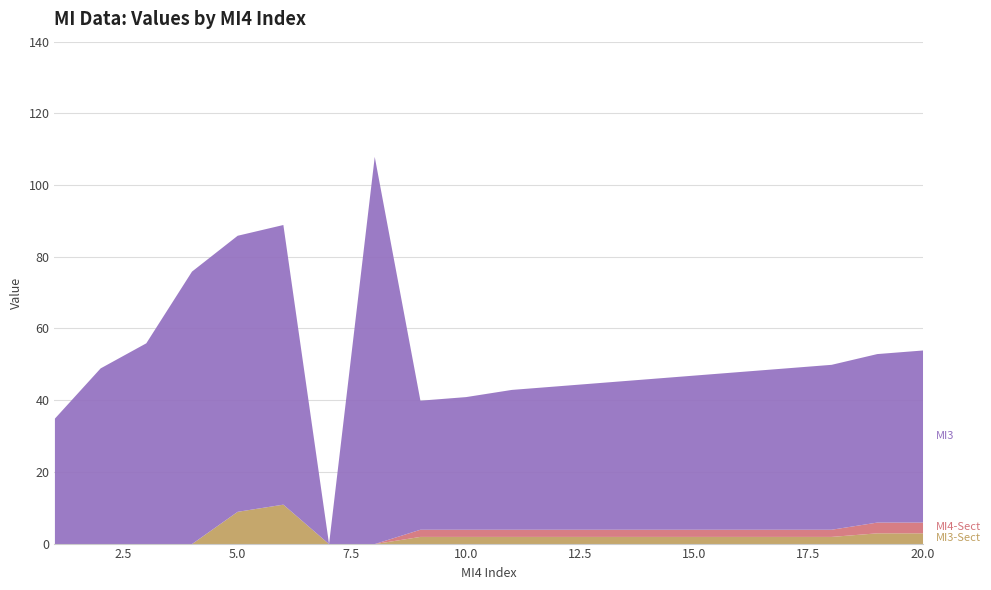

Reading right to left, what are all the values shown in this chart?

MI3-Sect: 20=3	19=3	18=2	17=2	16=2	15=2	14=2	13=2	12=2	11=2	10=2	9=2	8=0	7=0	6=11	5=9	4=0	3=0	2=0	1=0
MI4-Sect: 20=3	19=3	18=2	17=2	16=2	15=2	14=2	13=2	12=2	11=2	10=2	9=2	8=0	7=0	6=0	5=0	4=0	3=0	2=0	1=0
MI3: 20=48	19=47	18=46	17=45	16=44	15=43	14=42	13=41	12=40	11=39	10=37	9=36	8=108	7=0	6=78	5=77	4=76	3=56	2=49	1=35